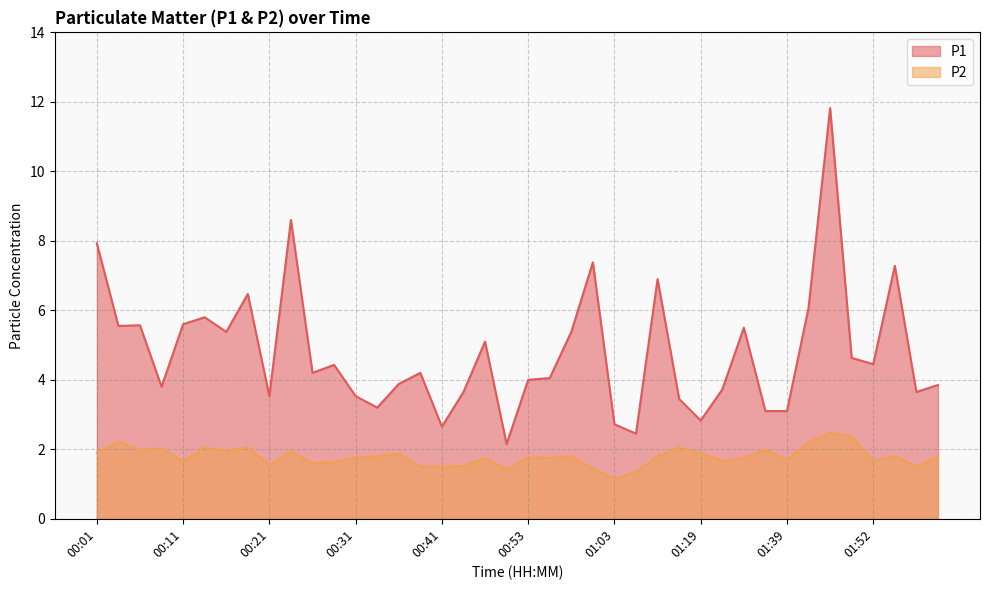

At which category is the sum across all series the highest?

01:47